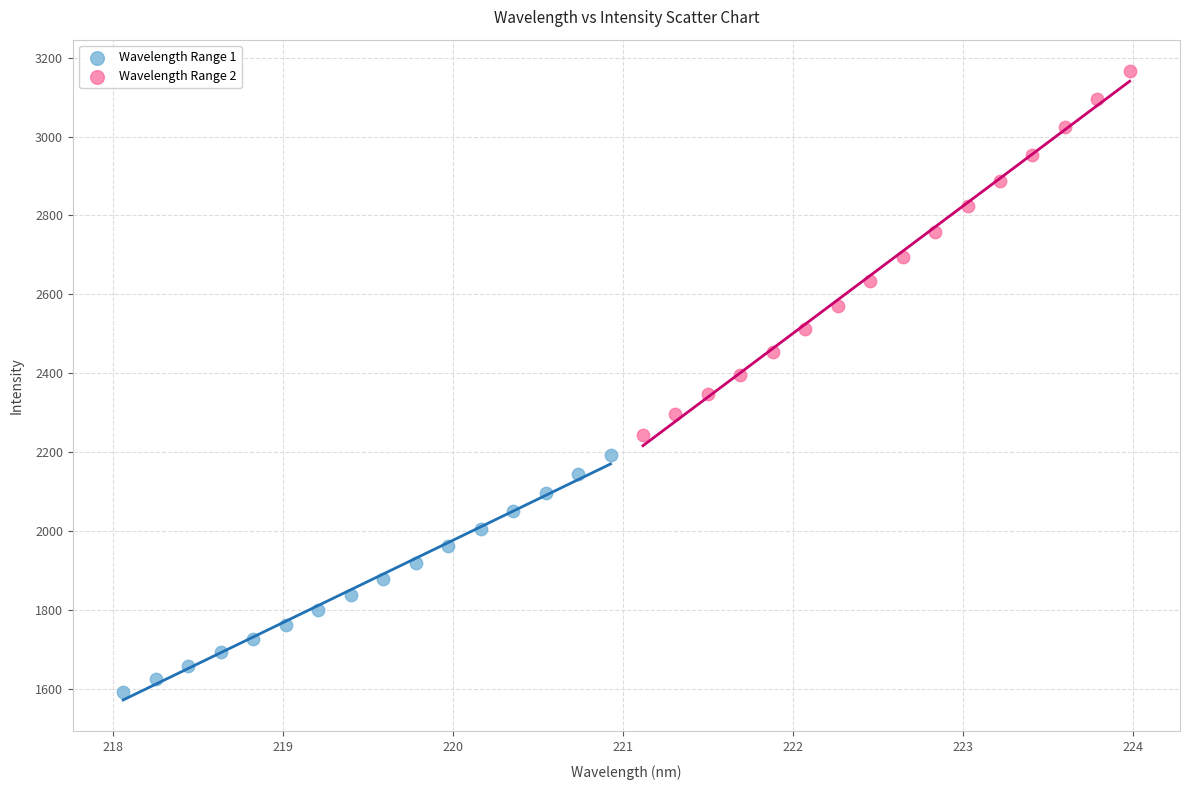

Which series contains the lowest Y value?

Wavelength Range 1